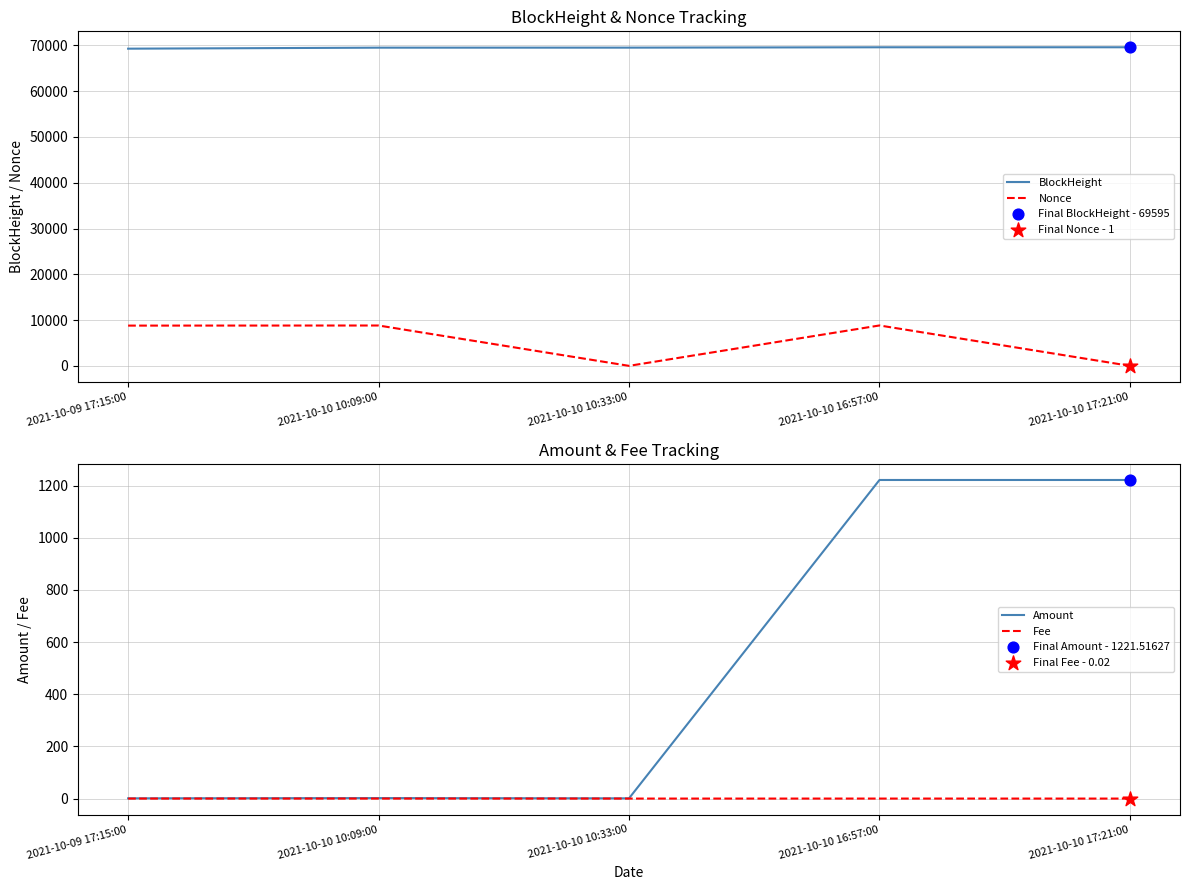

Which series contains the highest Y value?

BlockHeight